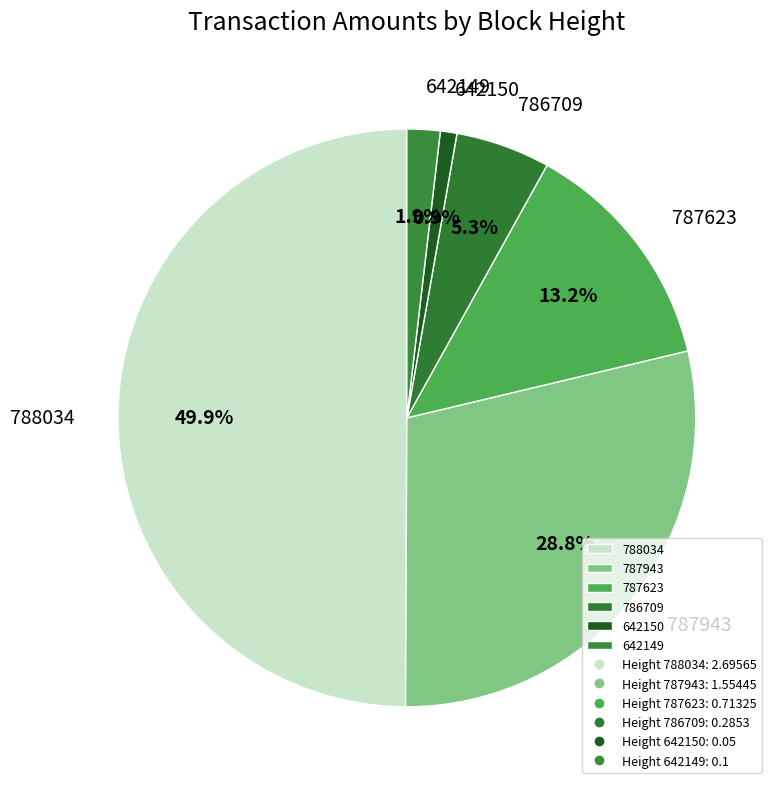

Is it true that 642149 is 2% of the pie?

True